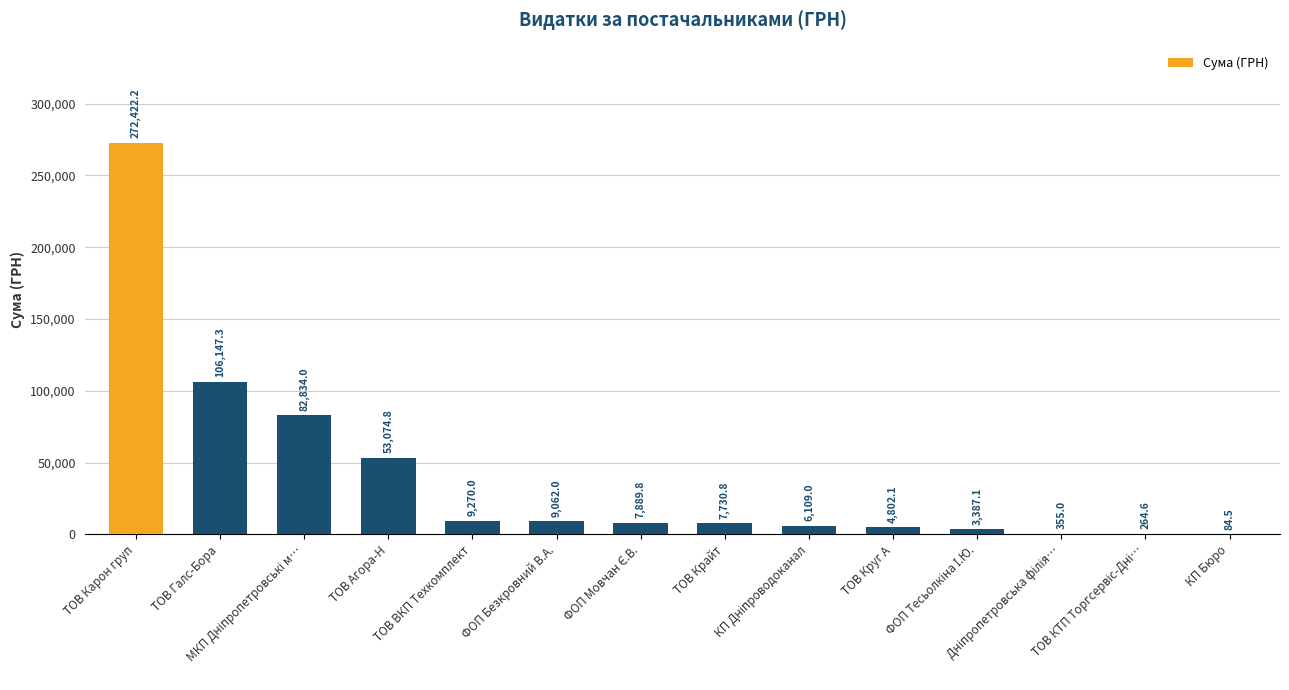

What is the change in value from ТОВ ВКП Техкомплект to ФОП Безкровний В.А.?

-208.0